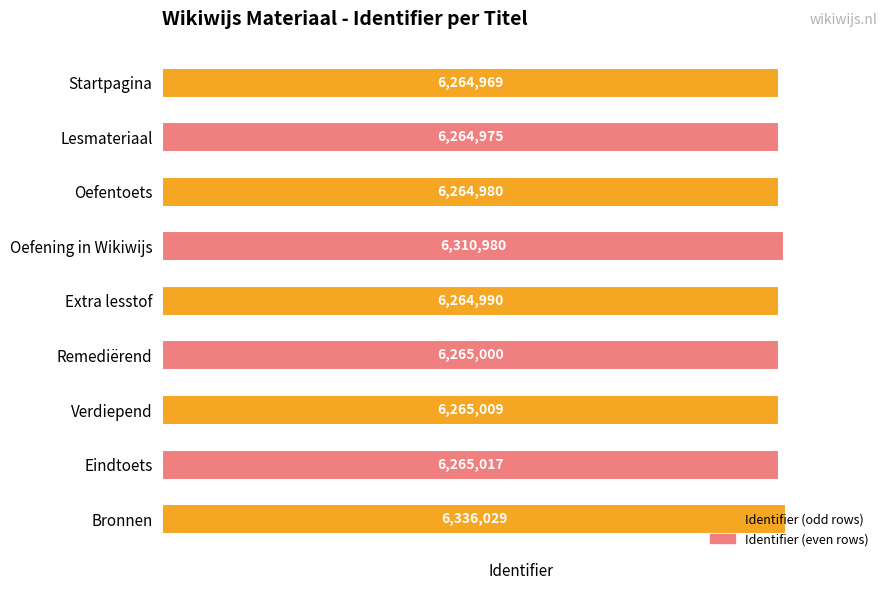

Is it true that the value at Extra lesstof is 6264990?

True